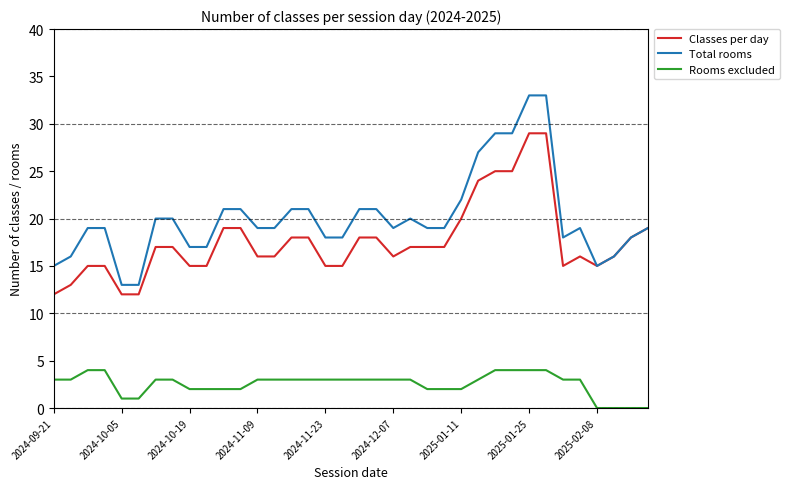

Which series has the largest total across all categories?

Total rooms